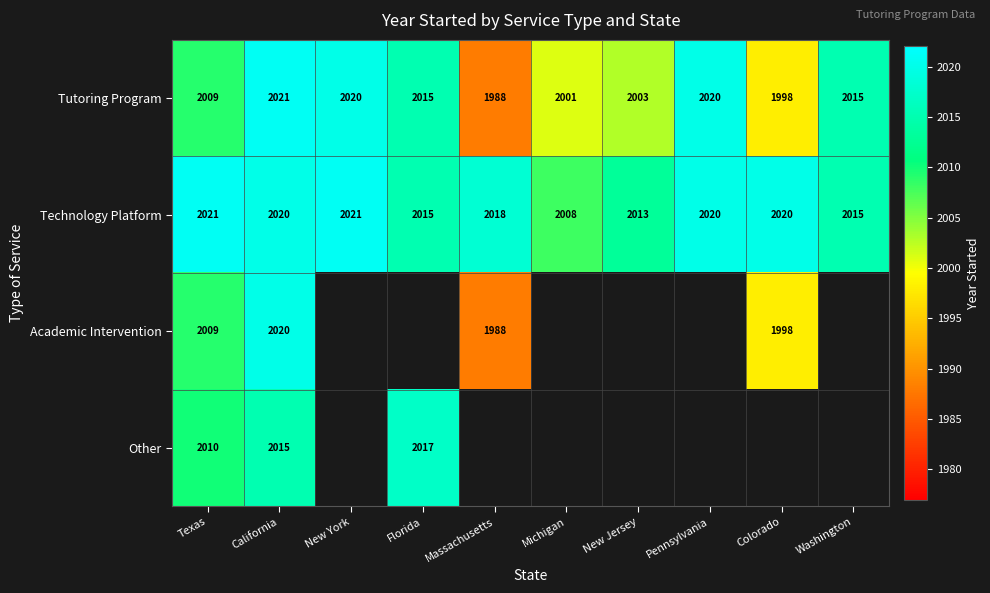

What is the difference between the highest and lowest values at Massachusetts?

30.0